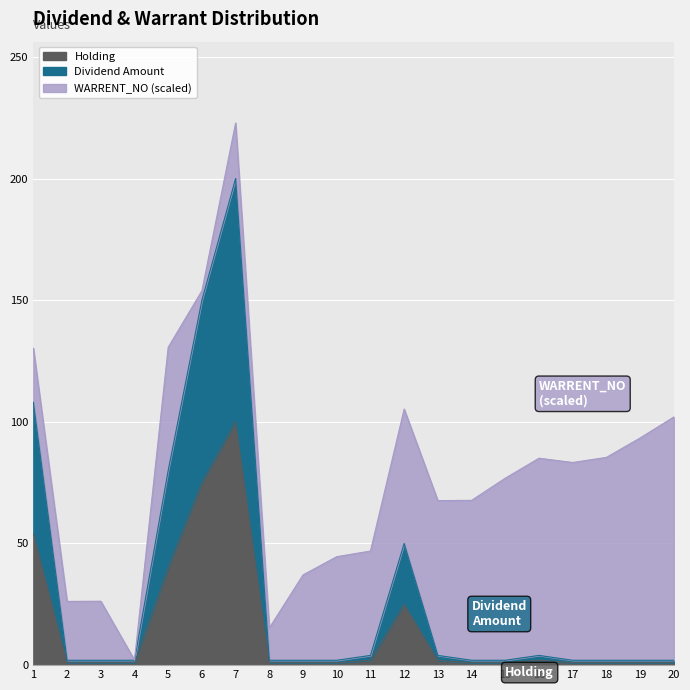

Which has a higher value, 8 or 11?

11